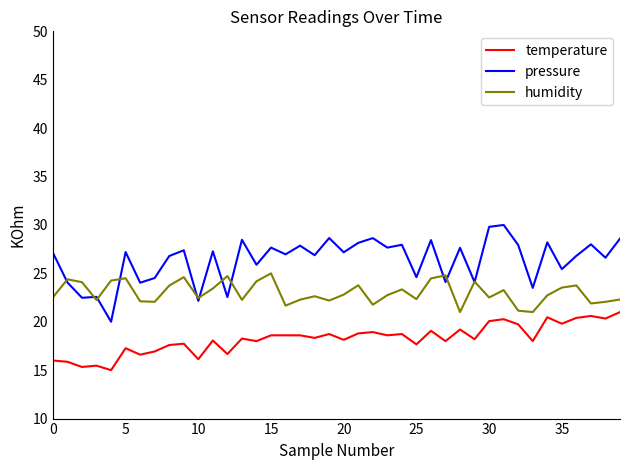

Rank the series by their average value, from lowest to highest.

temperature, humidity, pressure